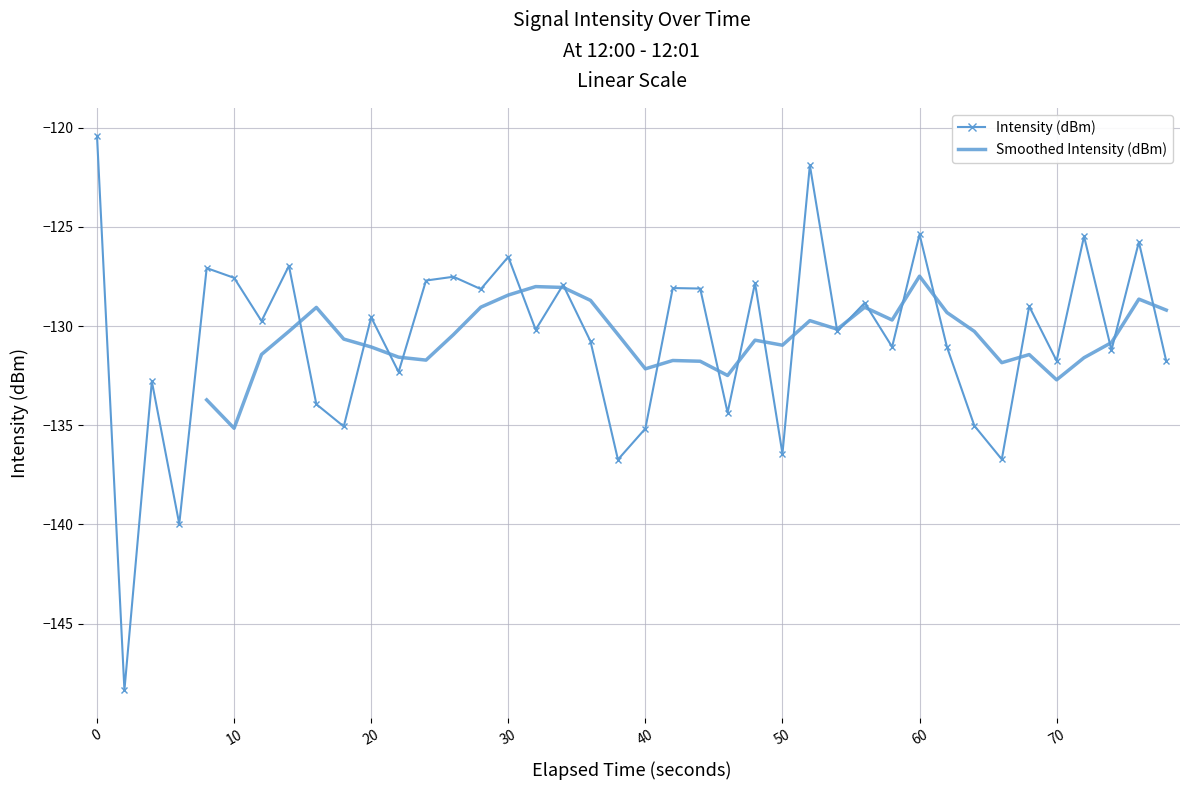

Reading left to right, list all the values displayed in this chart.

-120.4	-148.3	-132.8	-140.0	-127.1	-127.6	-129.7	-127.0	-133.9	-135.1	-129.6	-132.3	-127.7	-127.5	-128.1	-126.5	-130.2	-127.9	-130.8	-136.7	-135.2	-128.1	-128.1	-134.4	-127.8	-136.4	-121.9	-130.3	-128.8	-131.0	-125.4	-131.1	-135.0	-136.7	-129.0	-131.8	-125.5	-131.2	-125.8	-131.8